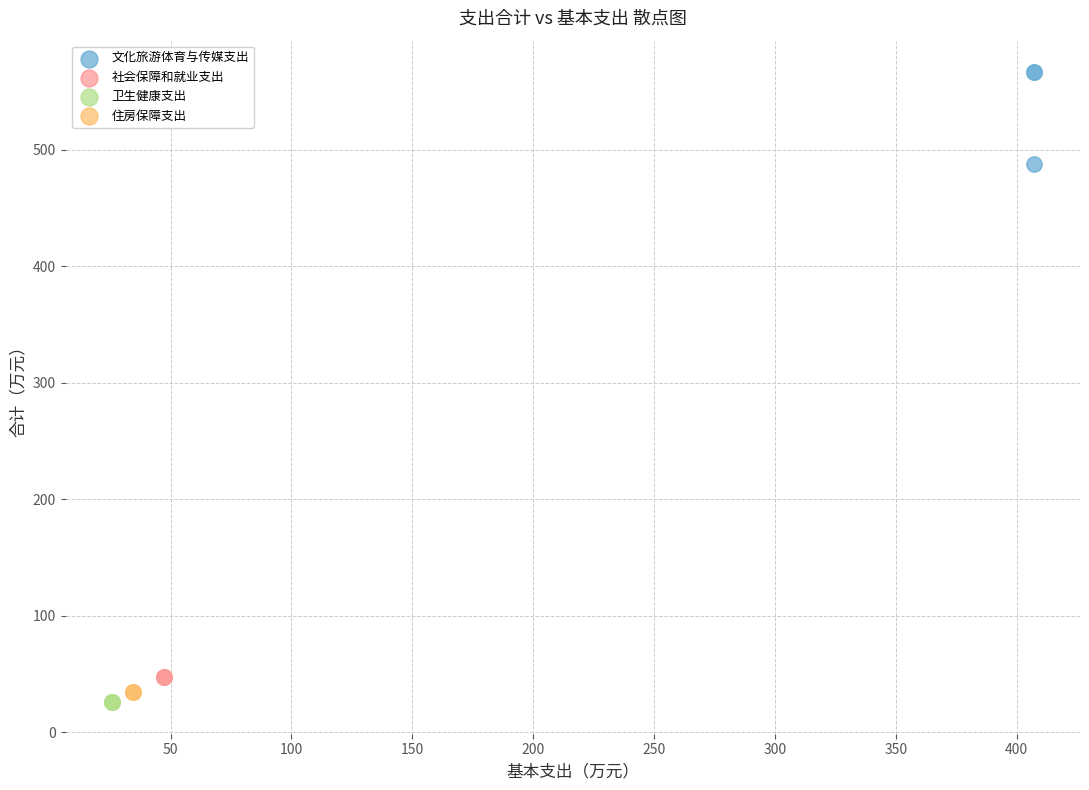

Which series reaches the maximum Y coordinate?

文化旅游体育与传媒支出